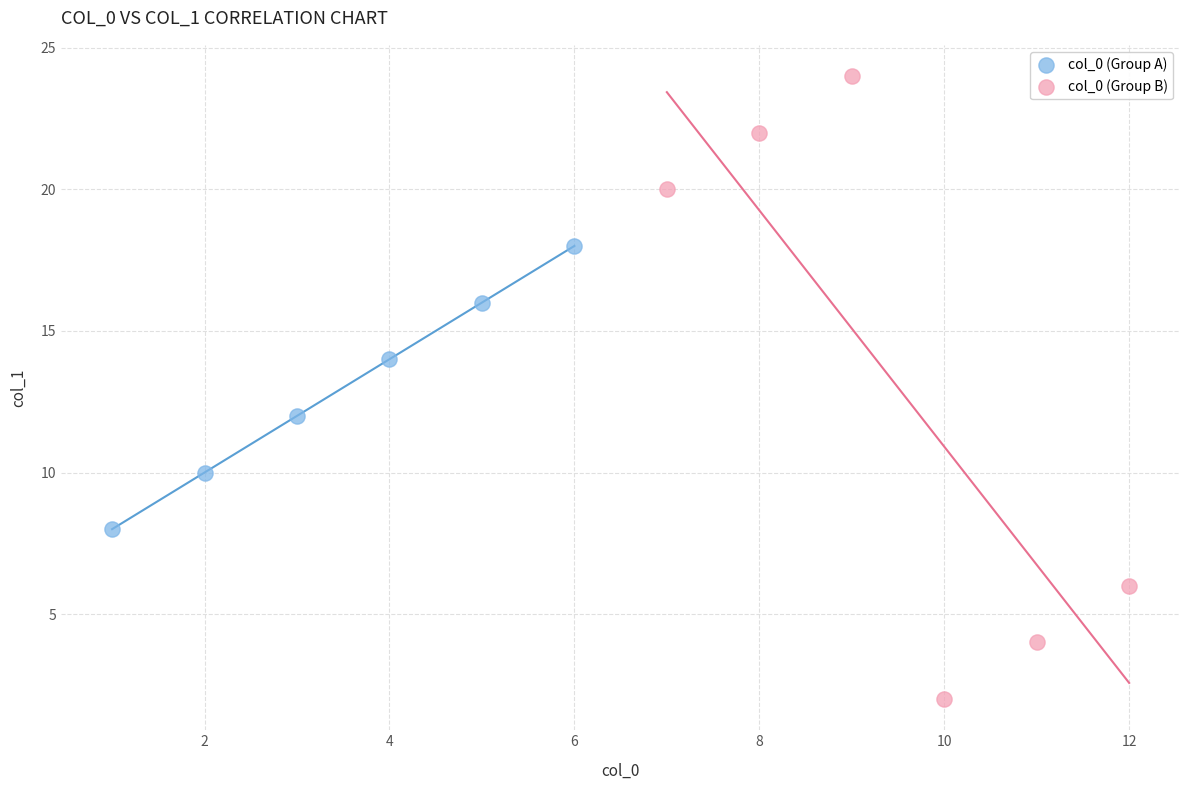

Which series contains the highest Y value?

col_0 (Group B)